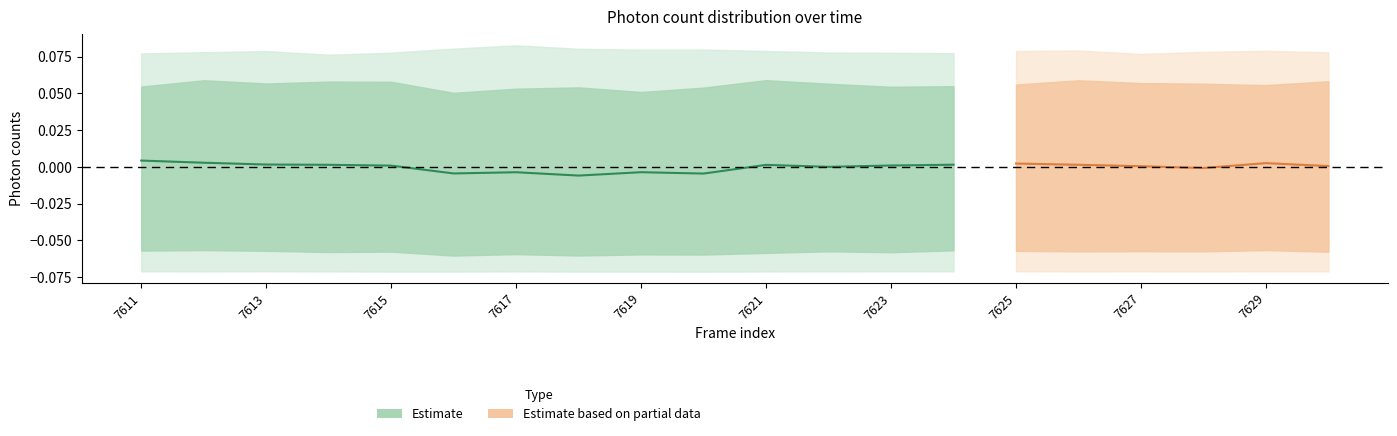

The chart shows a value of 0.0 at 7613. True or false?

True